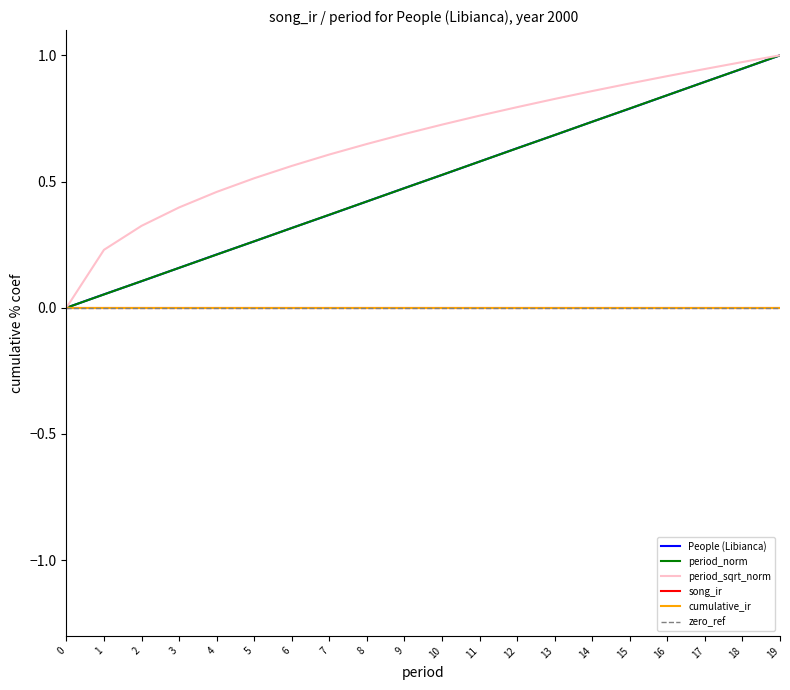

Does the chart have visible grid lines?

No